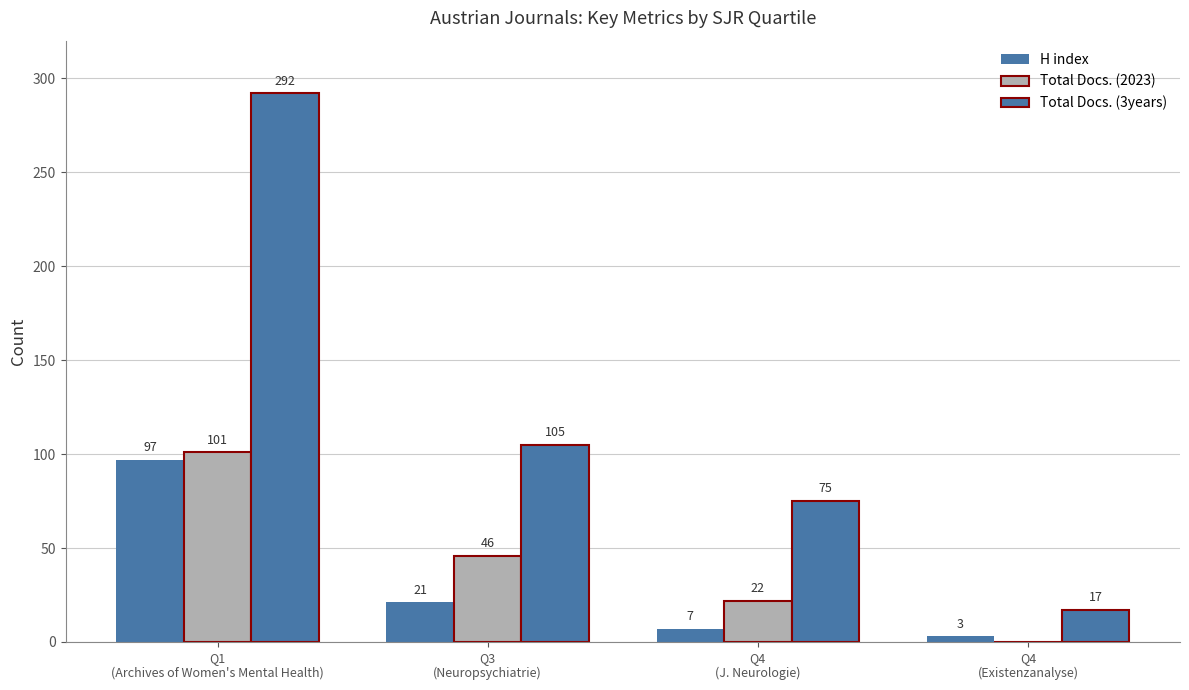

What is the difference between the maximum and minimum values in the H index series?

94